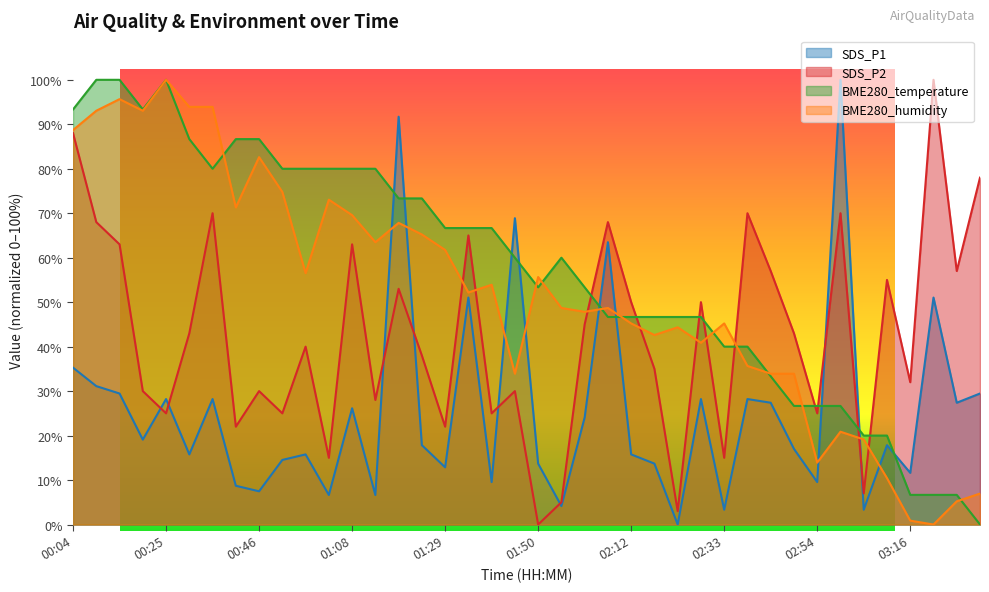

Where is the first local maximum for BME280_humidity?

00:14